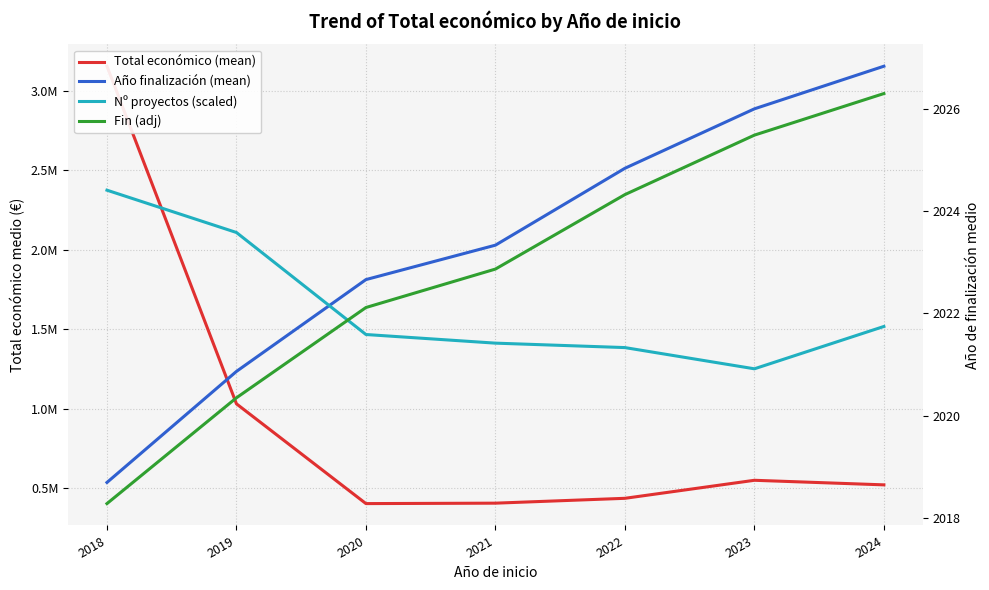

How many data points in Fin (adj) are above 2022?

5